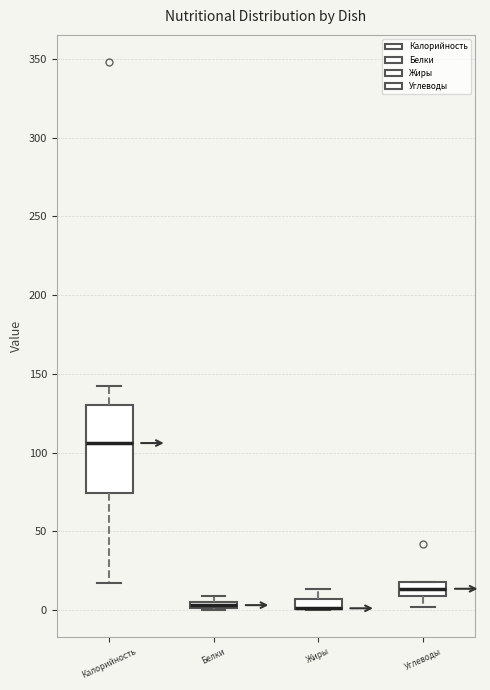

Where does the lower whisker of the box for Калорийность end on the y-axis? The values are not printed on the chart, so give them approximately, as read against the axis.

15